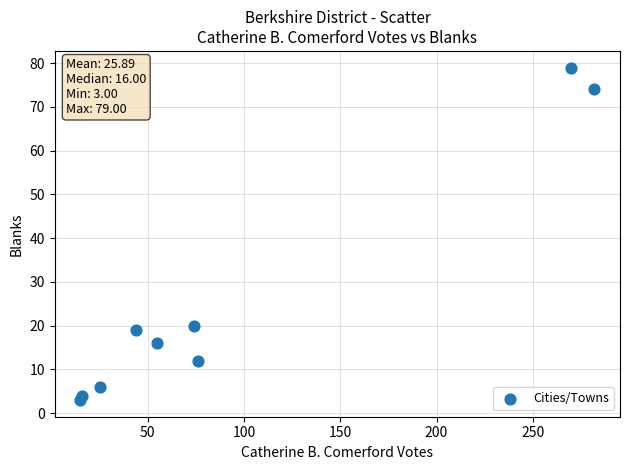

What is the range of Y values (max minus min)?

76